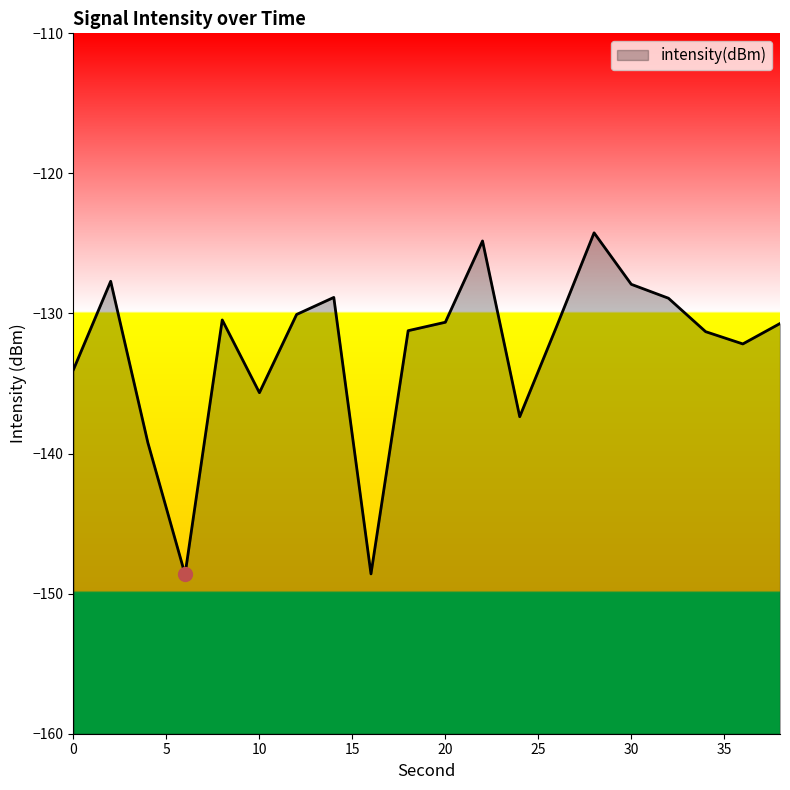

What is the sum of the values at 18 and 10?

-266.9